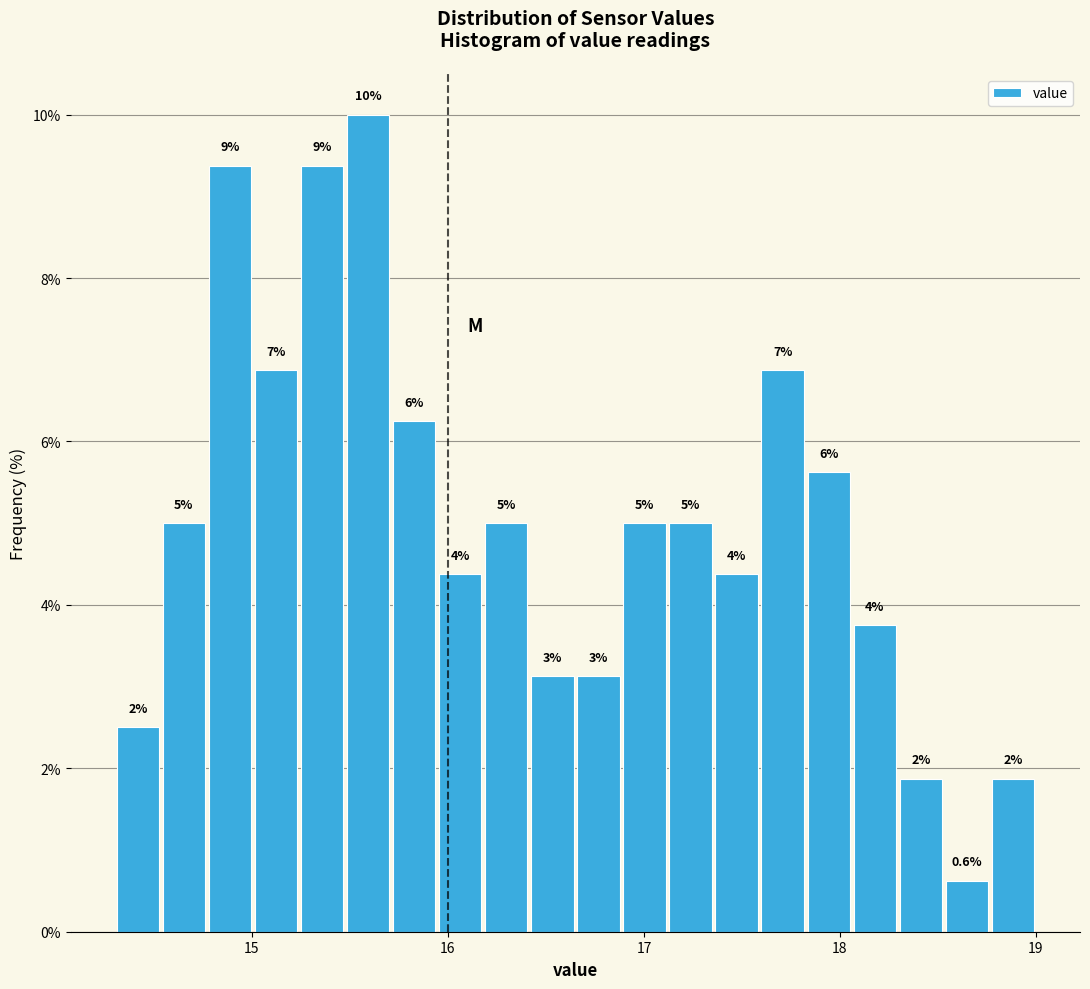

Around what value on the x-axis is the tallest bar? Give the approximate position of its centre, as read against the axis.

15.6